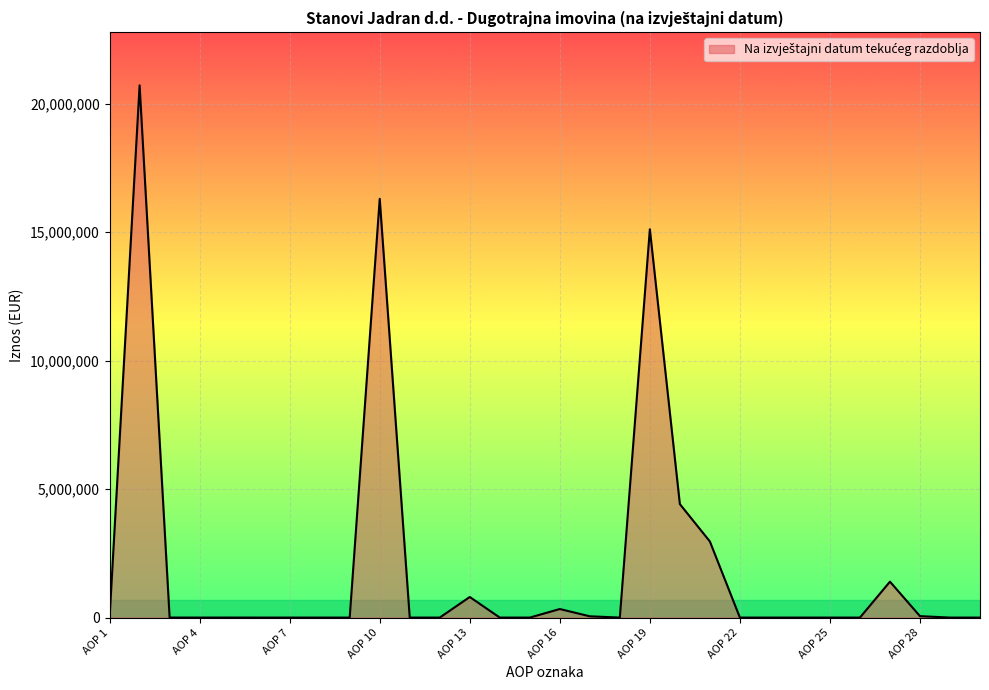

How many lines are shown in the chart?

1